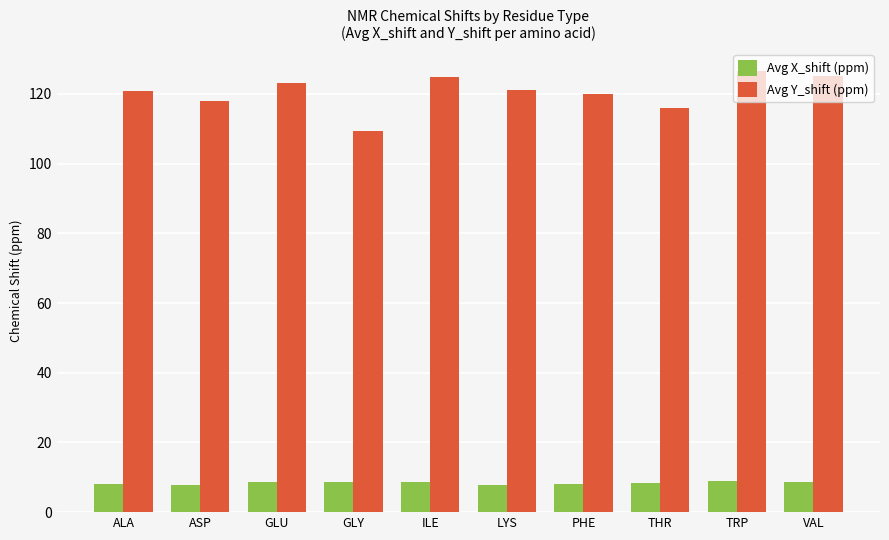

The value of Avg X_shift (ppm) at GLY is 8.7. True or false?

True